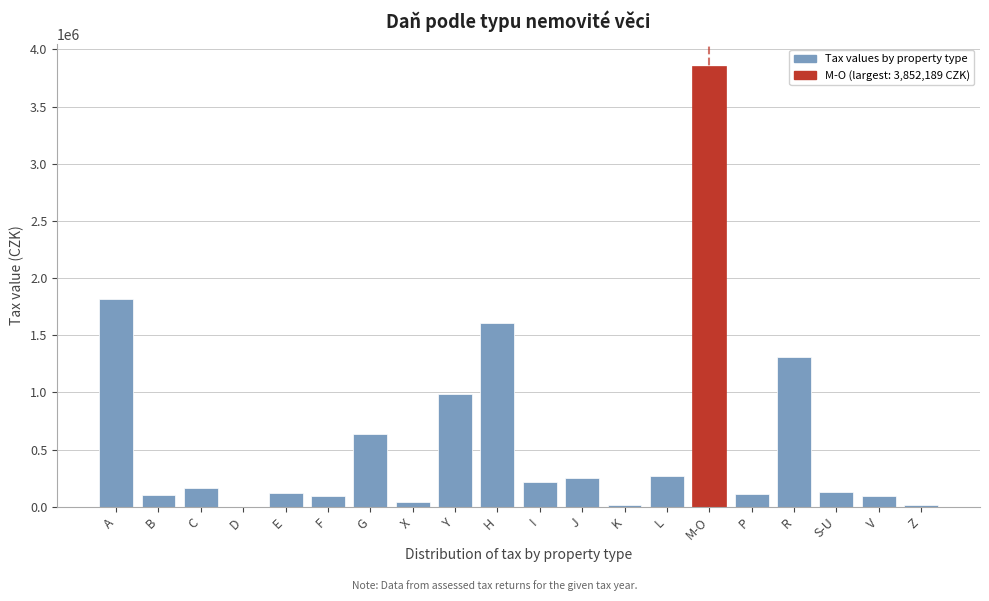

Is it true that the value at L is 271433.7?

True